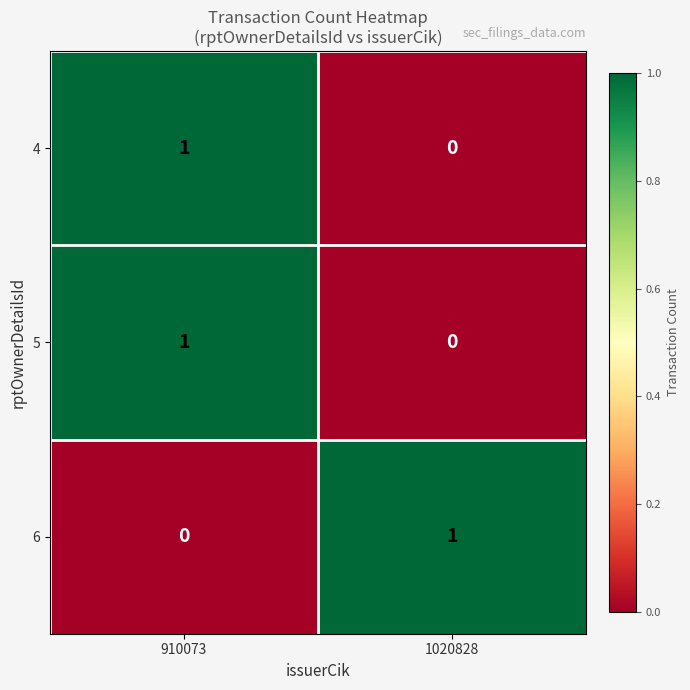

List the labels in order of 4 value, smallest first.

1020828, 910073